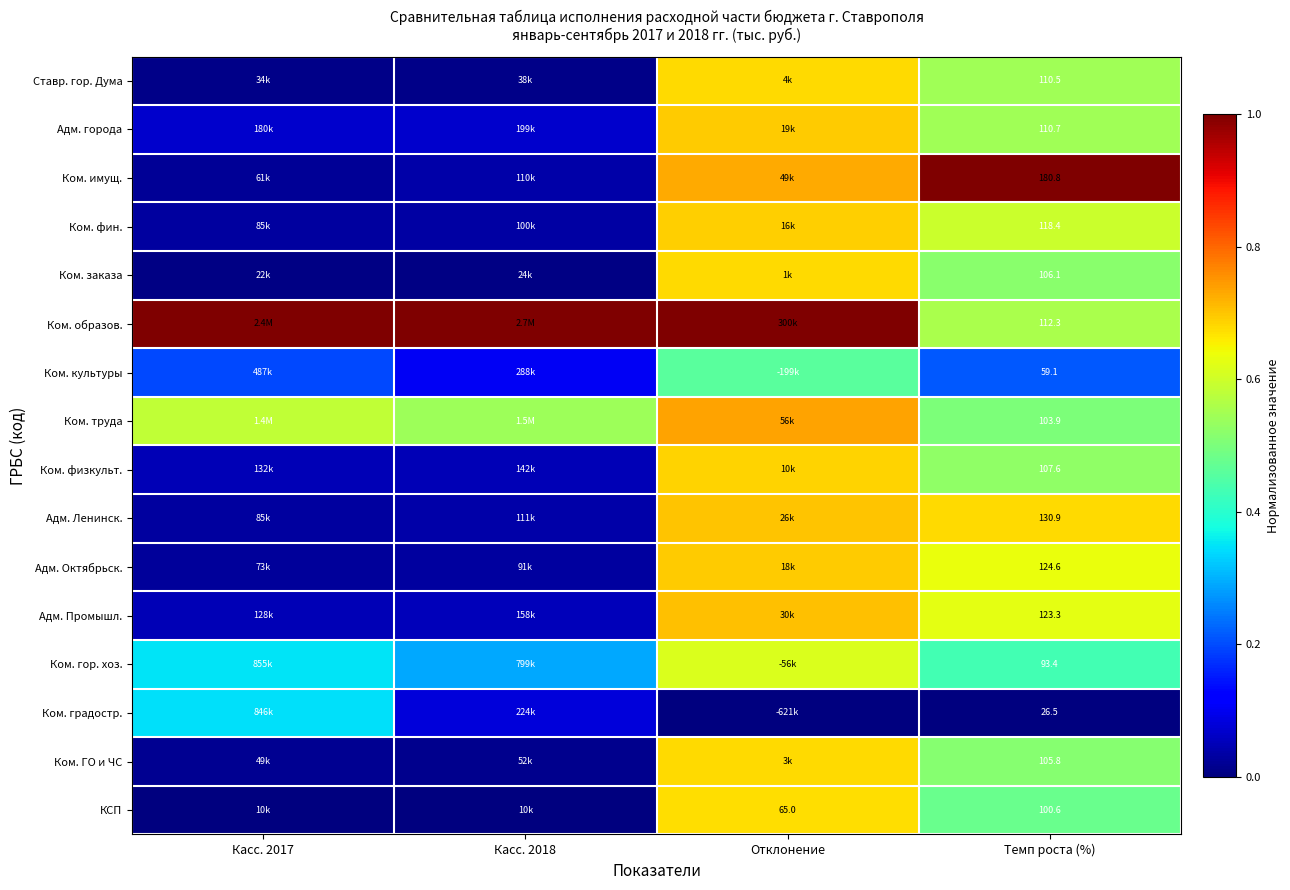

What is the spread (max minus min) of values at Касс. 2018?

1.0